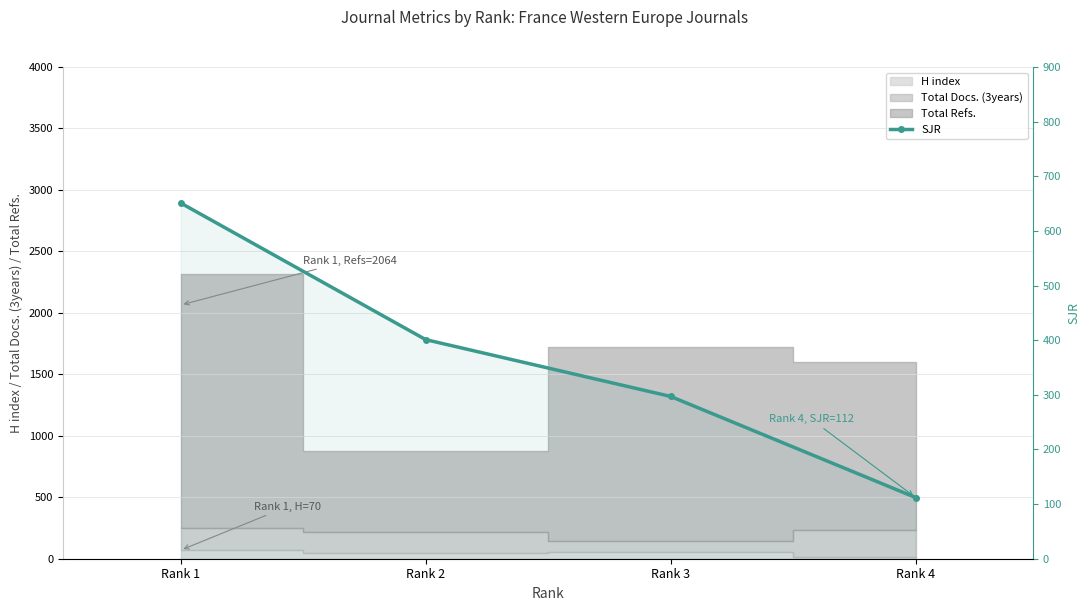

What is the difference between the maximum and minimum values?

539